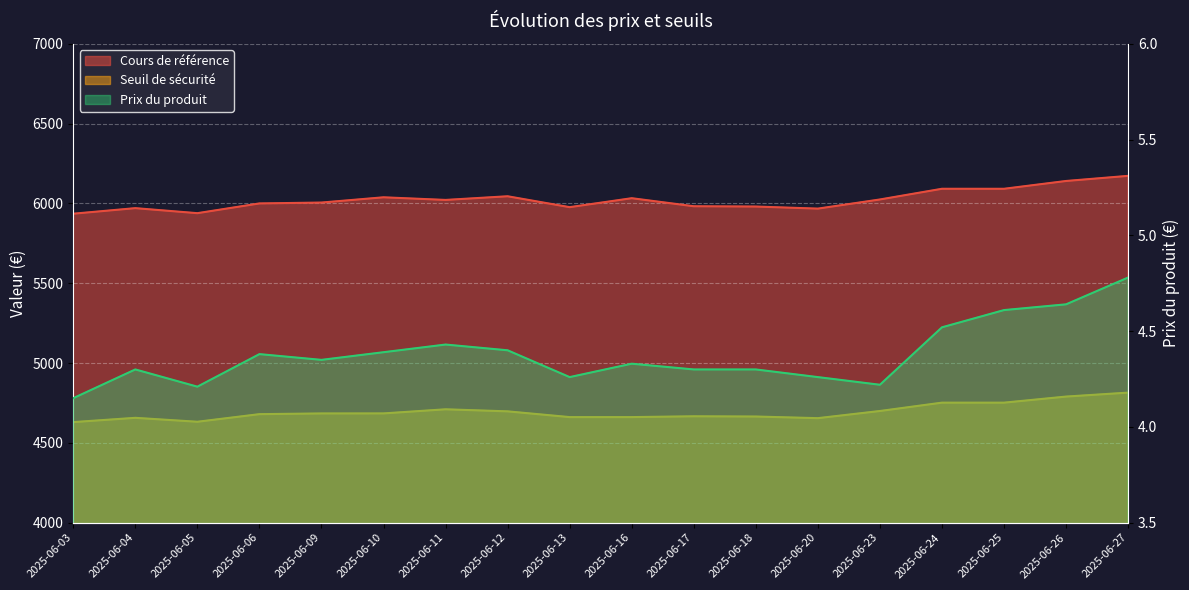

Rank the categories by Prix du produit value from lowest to highest.

2025-06-03, 2025-06-05, 2025-06-23, 2025-06-13, 2025-06-20, 2025-06-04, 2025-06-17, 2025-06-18, 2025-06-16, 2025-06-09, 2025-06-06, 2025-06-10, 2025-06-12, 2025-06-11, 2025-06-24, 2025-06-25, 2025-06-26, 2025-06-27